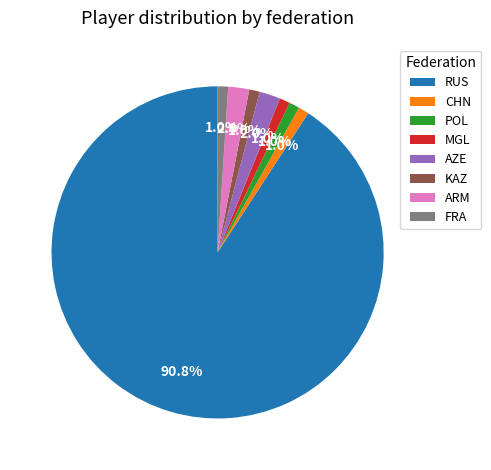

What is the largest slice in the pie chart?

RUS